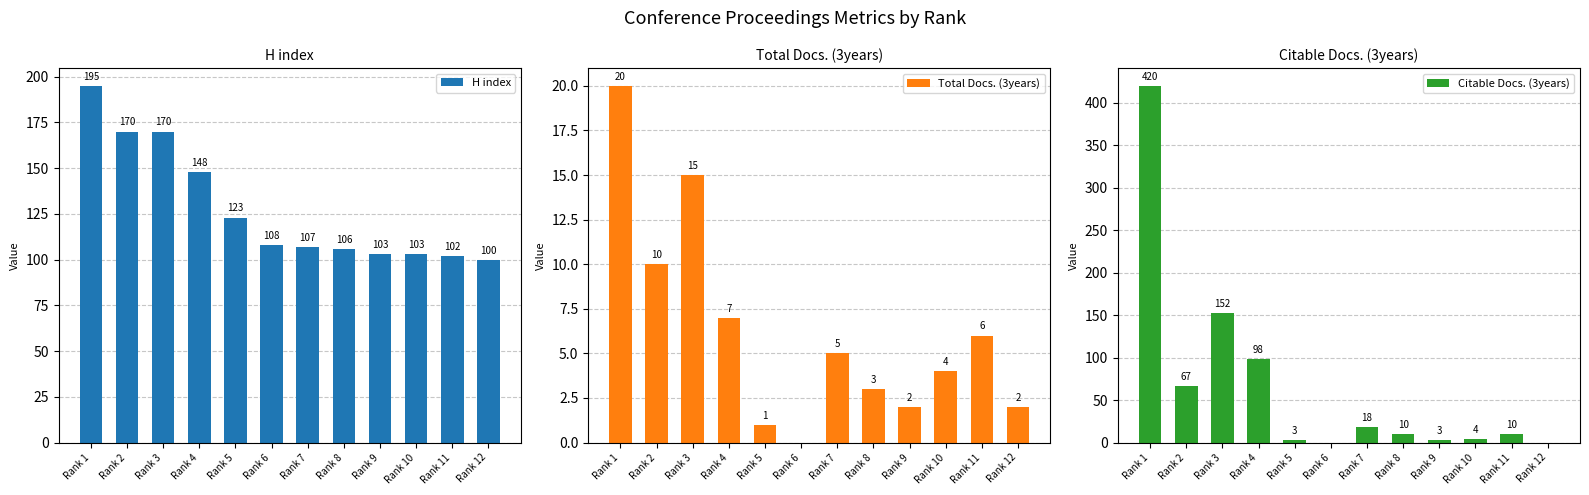

Which category has the lowest value in the Total Docs. (3years) series?

Rank 6